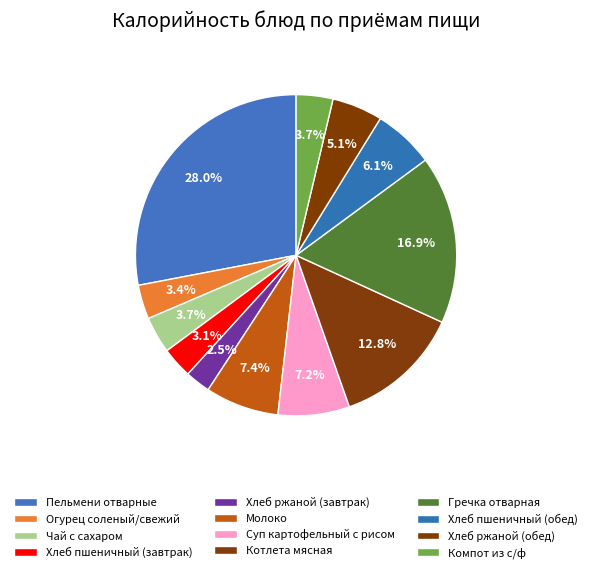

How many slices are in this pie chart?

12